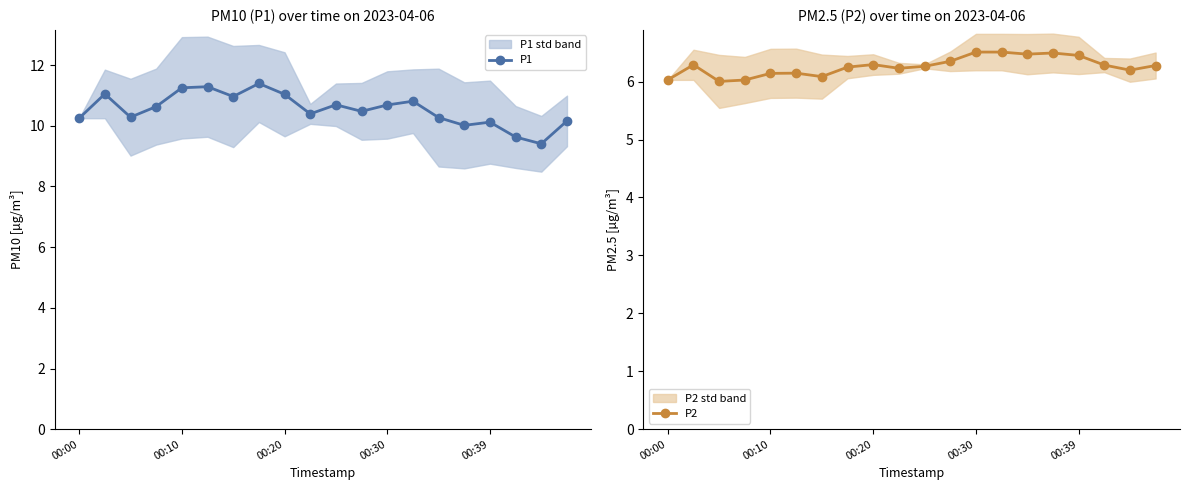

What are all the series names shown in the legend?

P1, P2